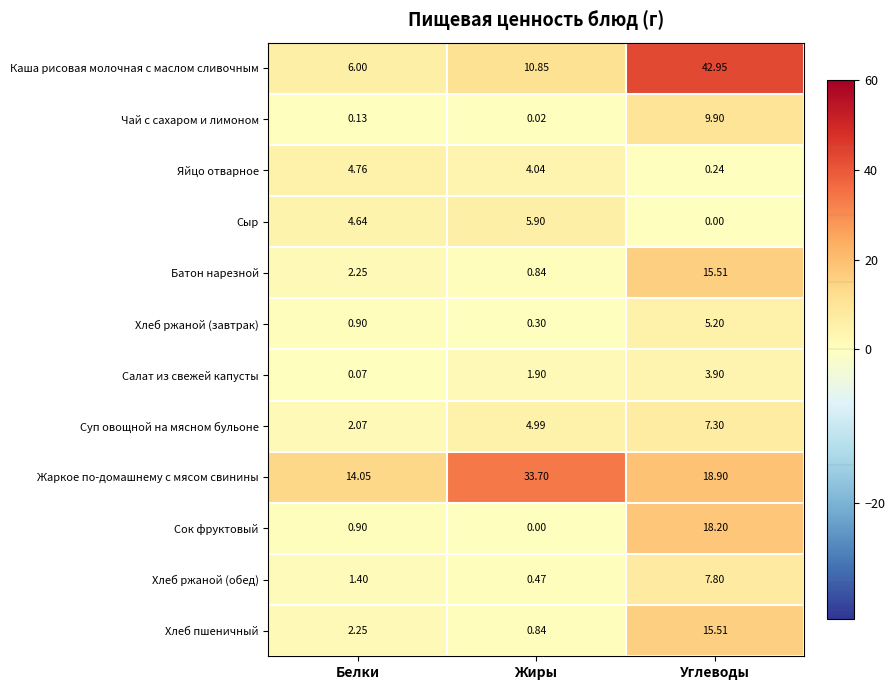

At which label does Суп овощной на мясном бульоне first exceed 4?

Жиры